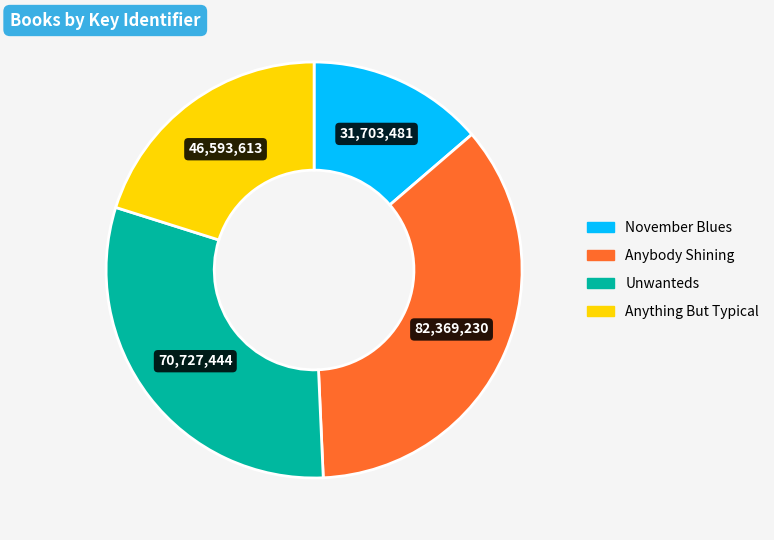

The Anybody Shining slice represents 36% of the pie. True or false?

True